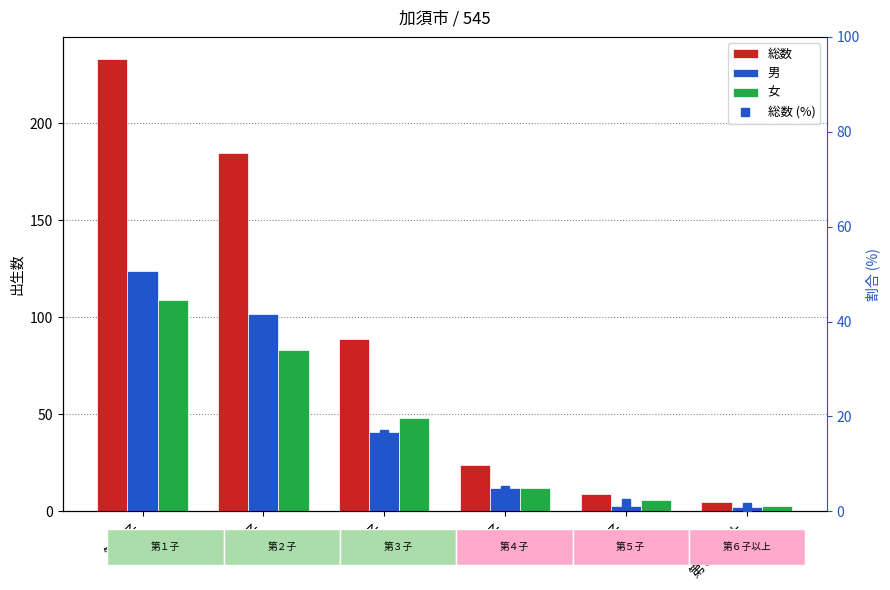

The value of 総数 (%) at 第４子 is 4.4. True or false?

True